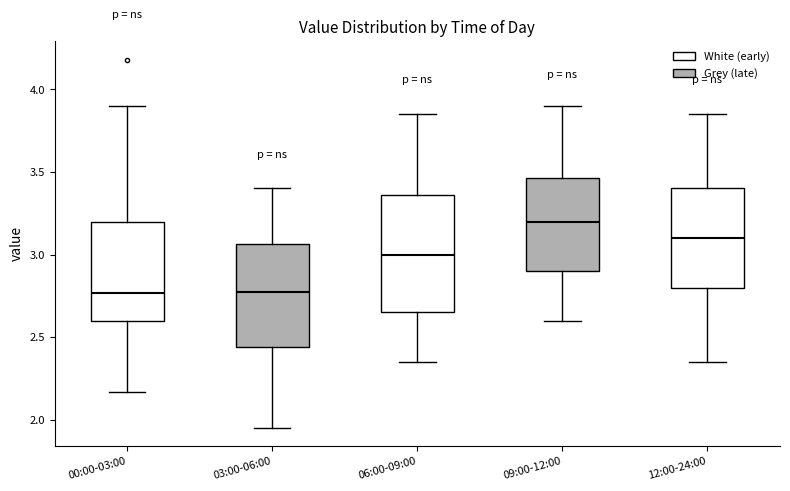

Where is the upper edge of the box for 00:00-03:00 on the y-axis? The values are not printed on the chart, so give them approximately, as read against the axis.

3.20